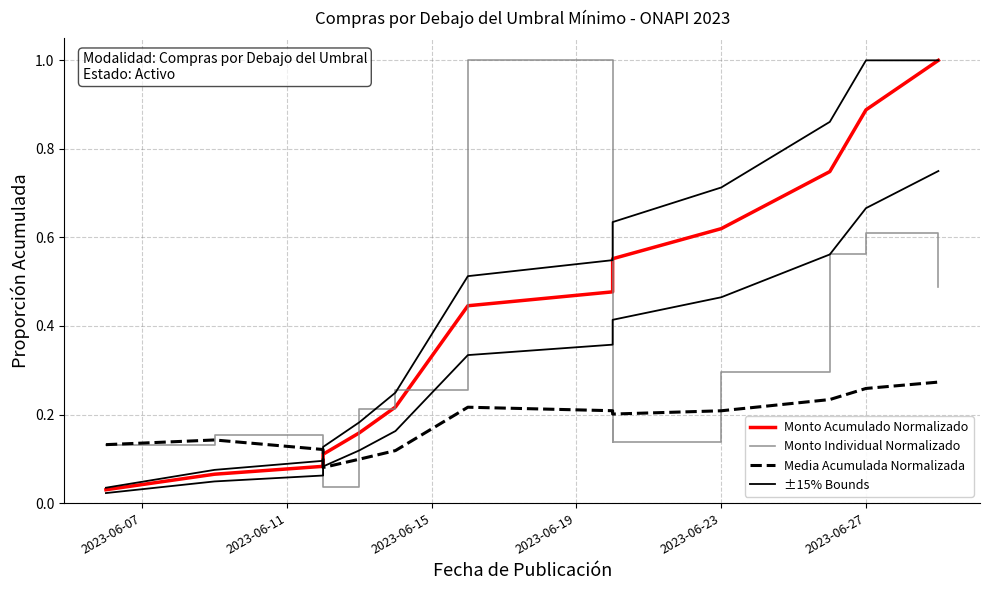

How many times do Monto Acumulado Normalizado and Monto Individual Normalizado cross each other?

3